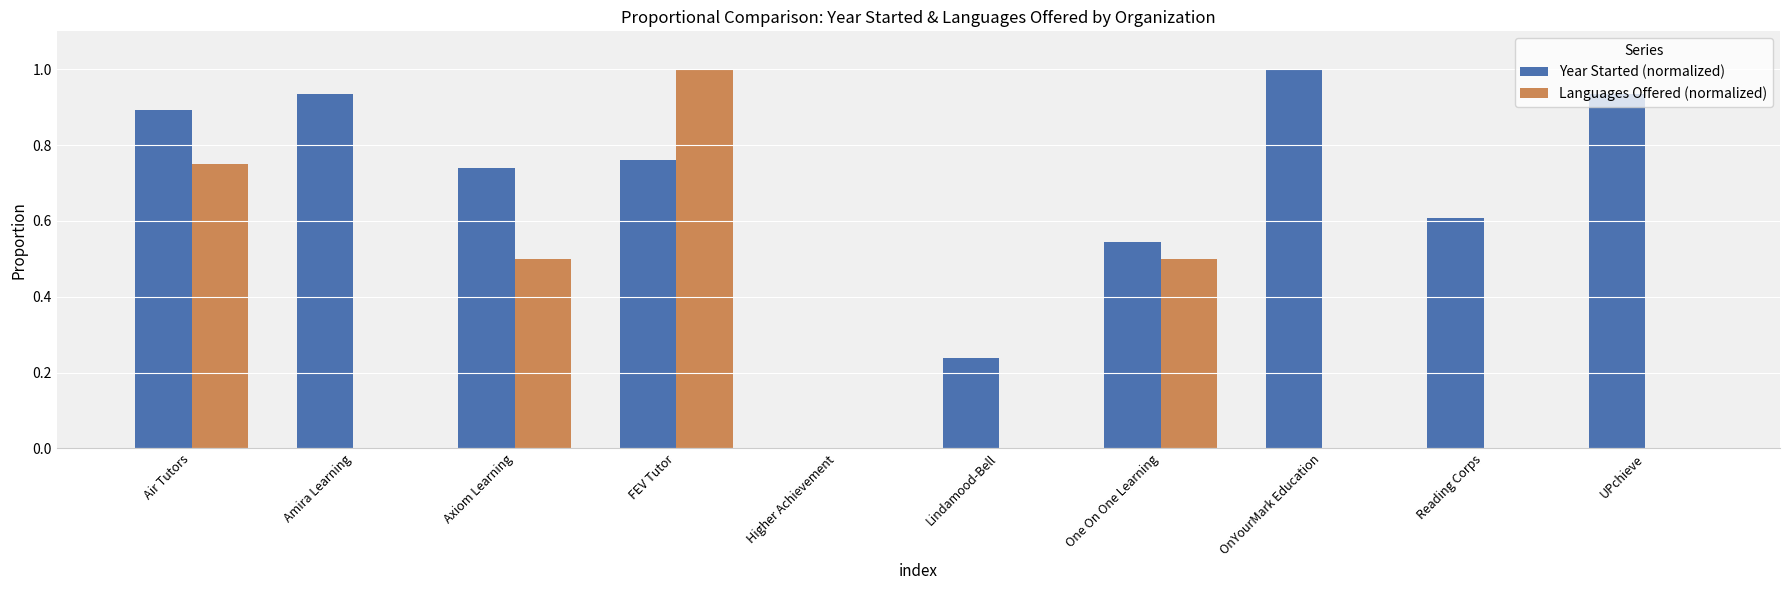

What is the sum of the Year Started (normalized) values at Air Tutors and Lindamood-Bell?

1.1